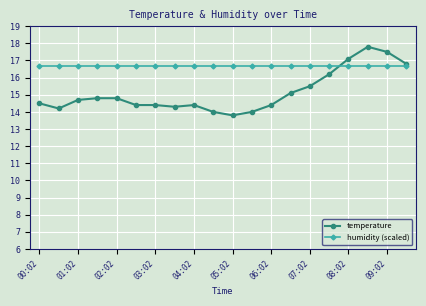

What is the value of the humidity (scaled) point at the 14th from the left?

16.7